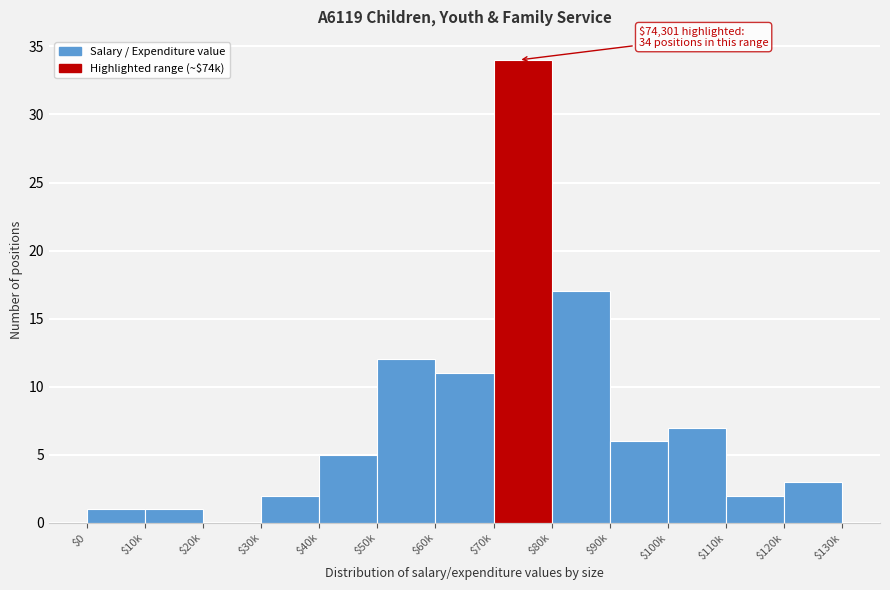

The value at $50k is 12. True or false?

True